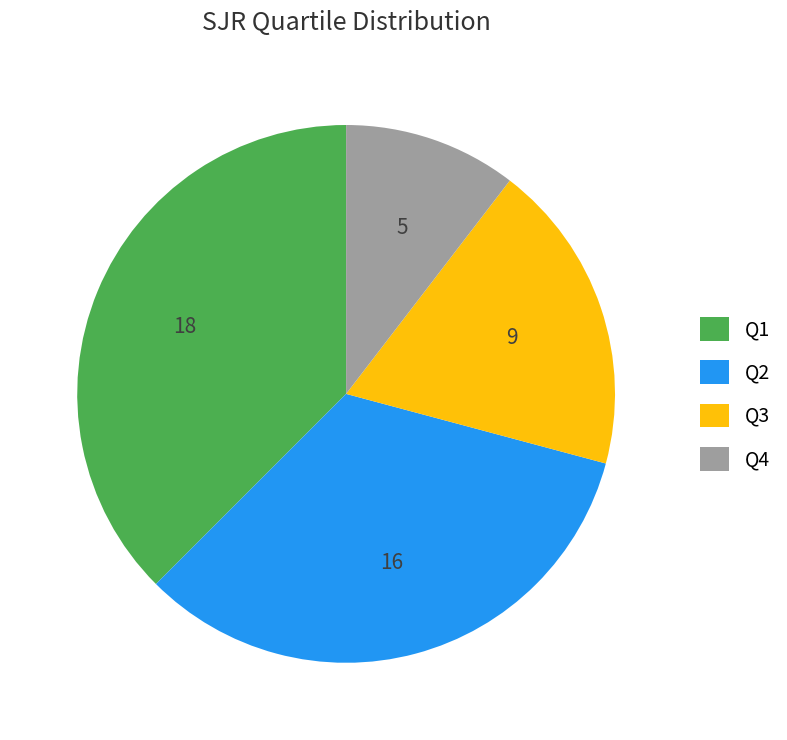

The Q4 slice represents 24% of the pie. True or false?

False